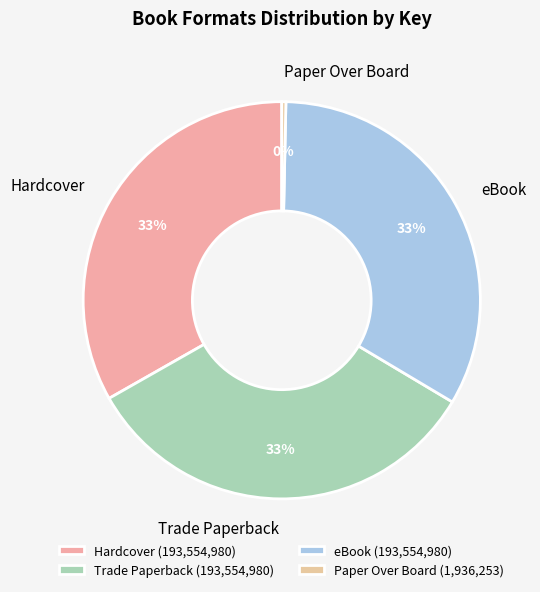

How many segments does this pie chart have?

4